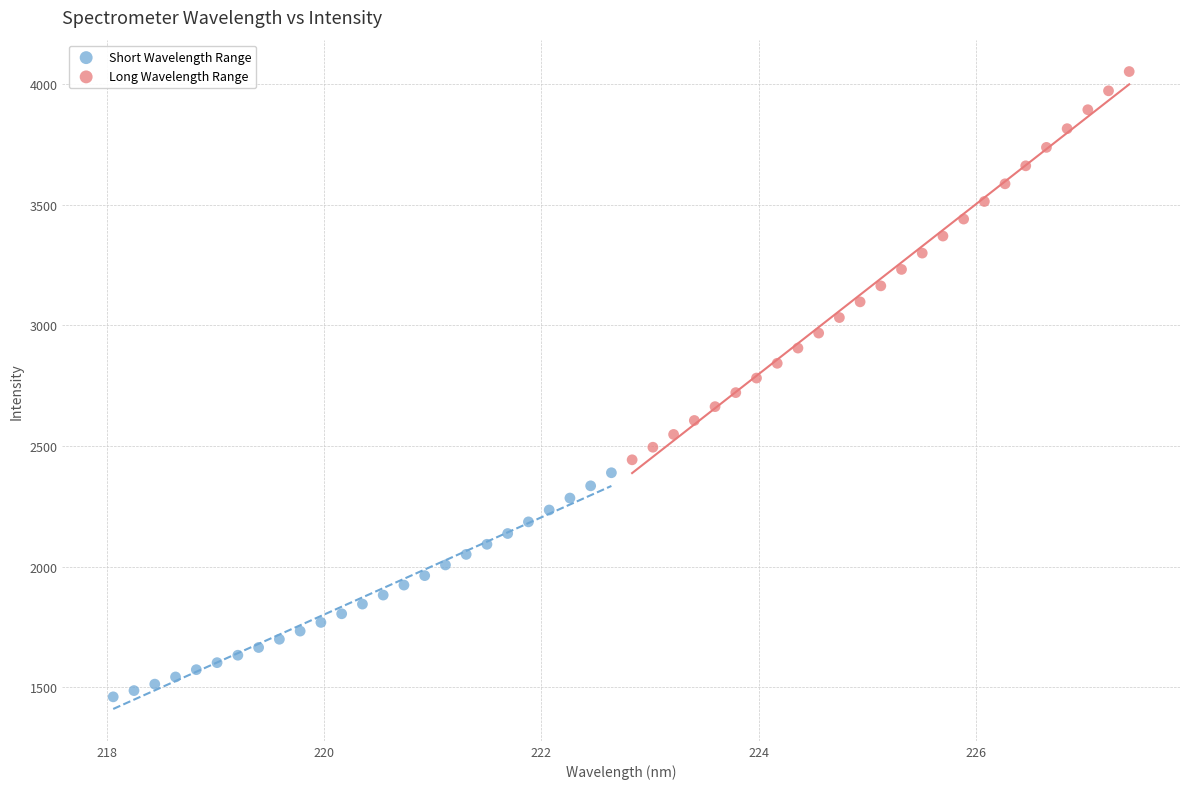

Which series reaches the maximum Y coordinate?

Long Wavelength Range